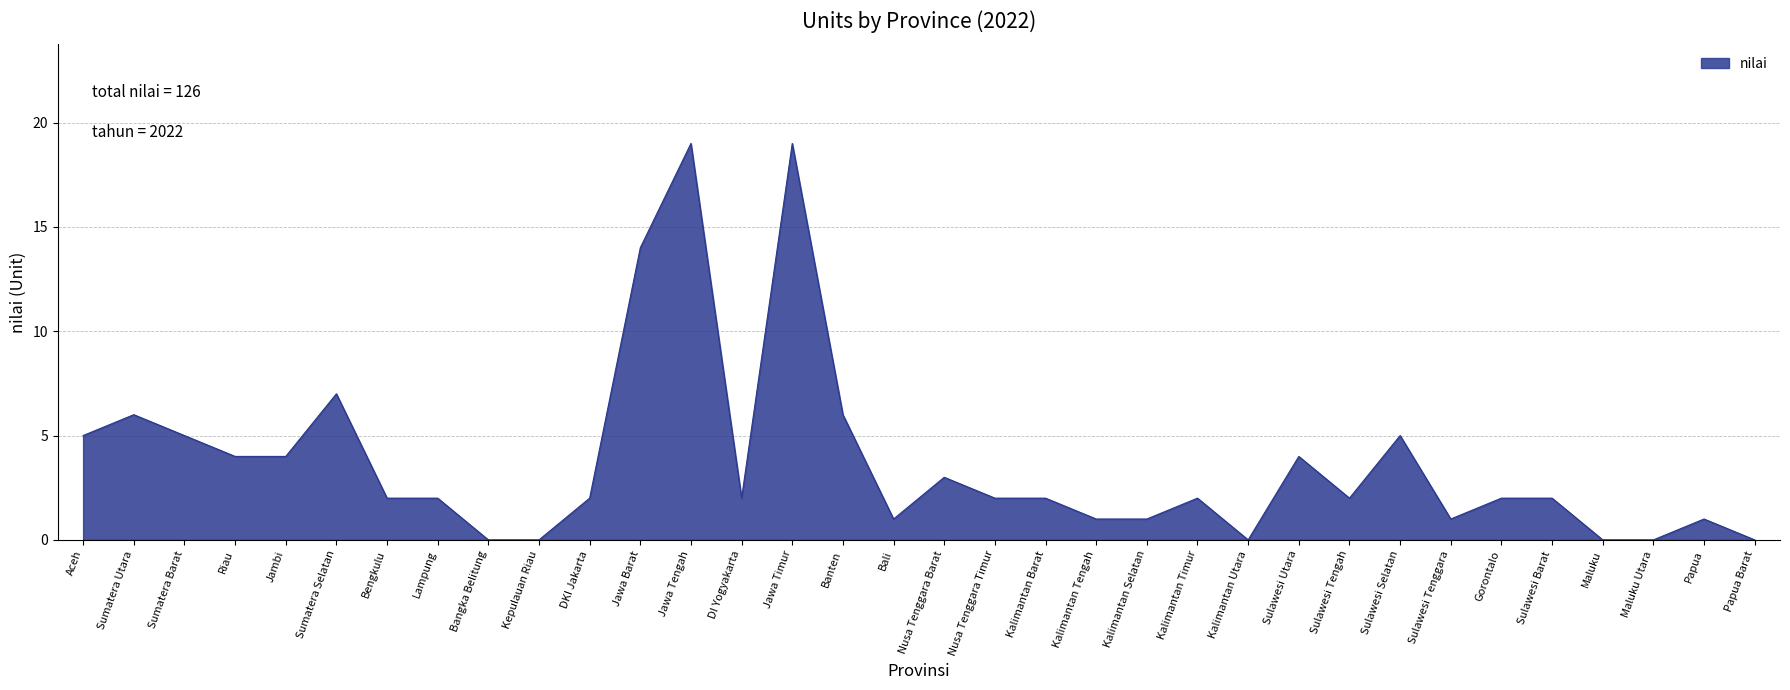

At which label is the value closest to 9?

Sumatera Selatan